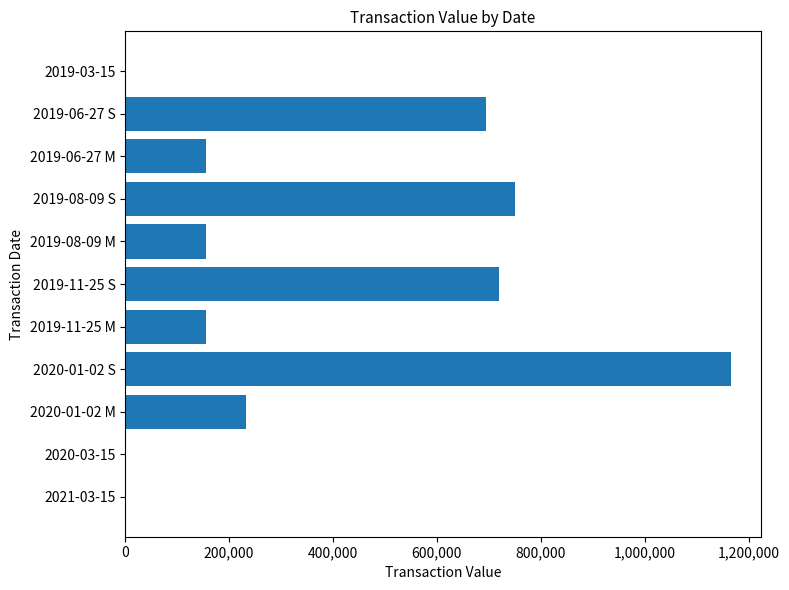

What is the sum of all values?

4028765